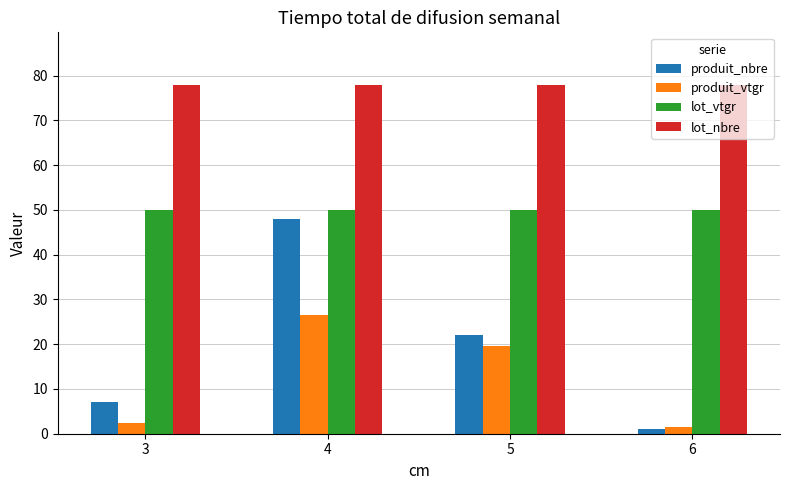

What is the difference between the highest and lowest values at 5?

58.4